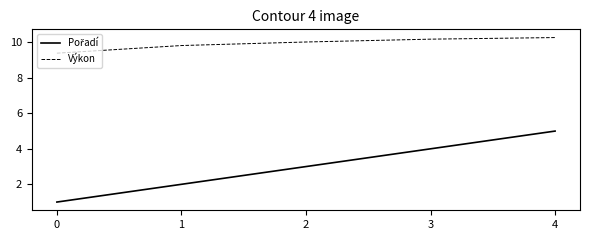

What is the sum of the Výkon values at 3 and 0?

19.6